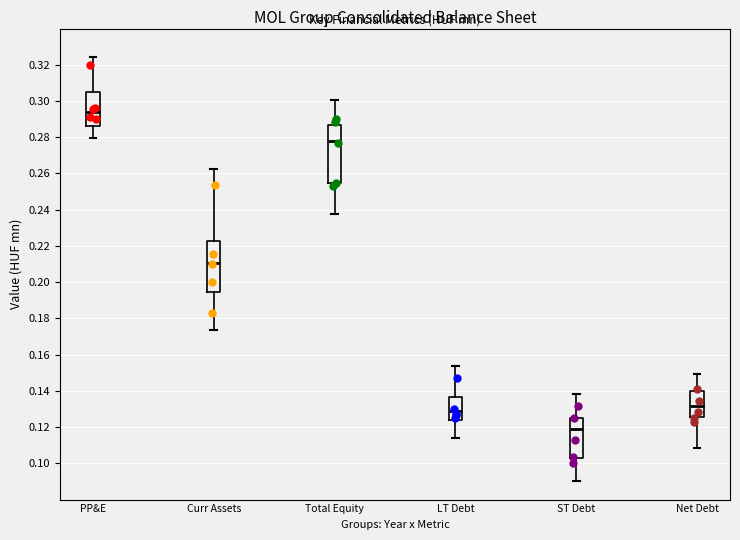

Reading left to right, read every box against the y-axis: the position of its median line, the range the box covers, and the ends of its whiskers. The values are not printed on the chart, so give them approximately, as read against the axis.

PP&E: median 0.294, box 0.286 to 0.304, whiskers 0.280 to 0.324
Curr Assets: median 0.210, box 0.194 to 0.222, whiskers 0.174 to 0.262
Total Equity: median 0.278, box 0.254 to 0.286, whiskers 0.238 to 0.300
LT Debt: median 0.128, box 0.124 to 0.136, whiskers 0.114 to 0.154
ST Debt: median 0.118, box 0.102 to 0.126, whiskers 0.090 to 0.138
Net Debt: median 0.132, box 0.126 to 0.140, whiskers 0.108 to 0.150